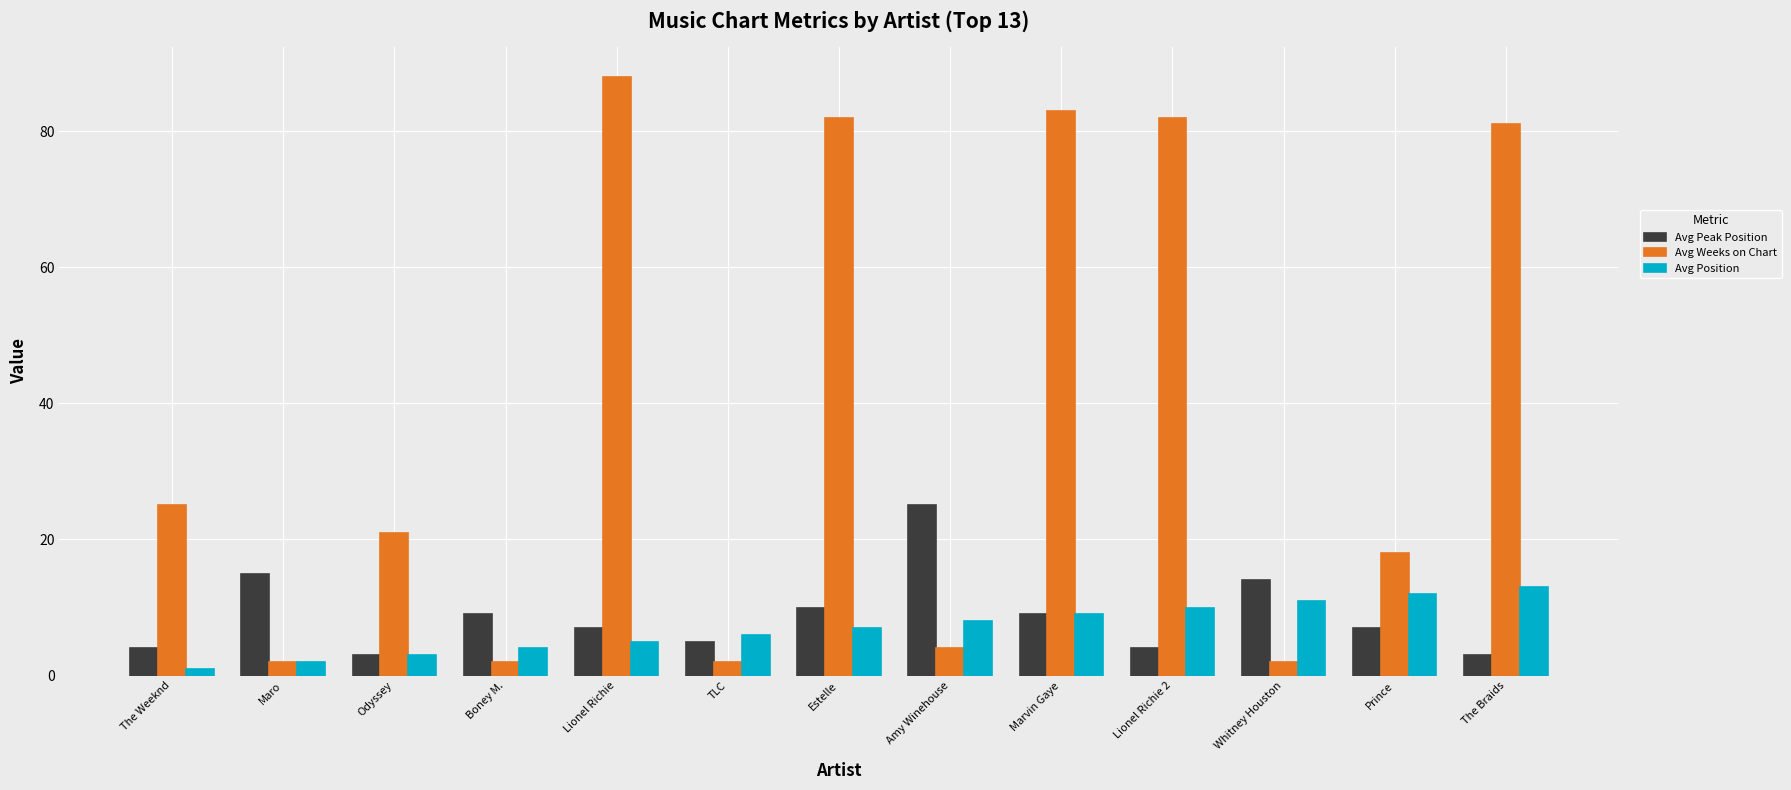

Count the number of categories in the chart.

13